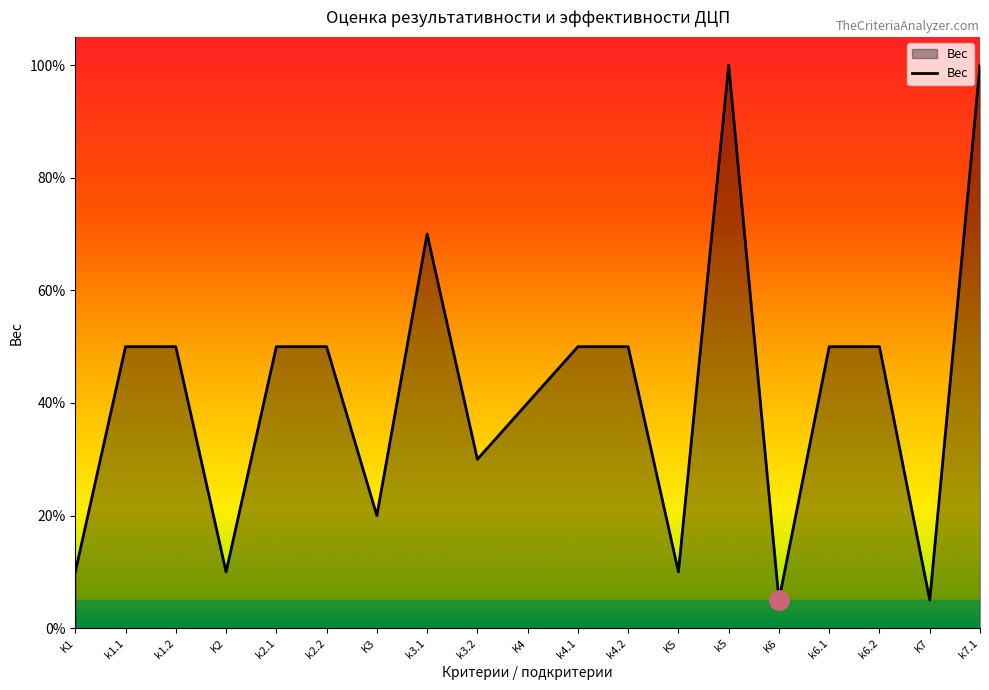

Does the chart have visible grid lines?

No